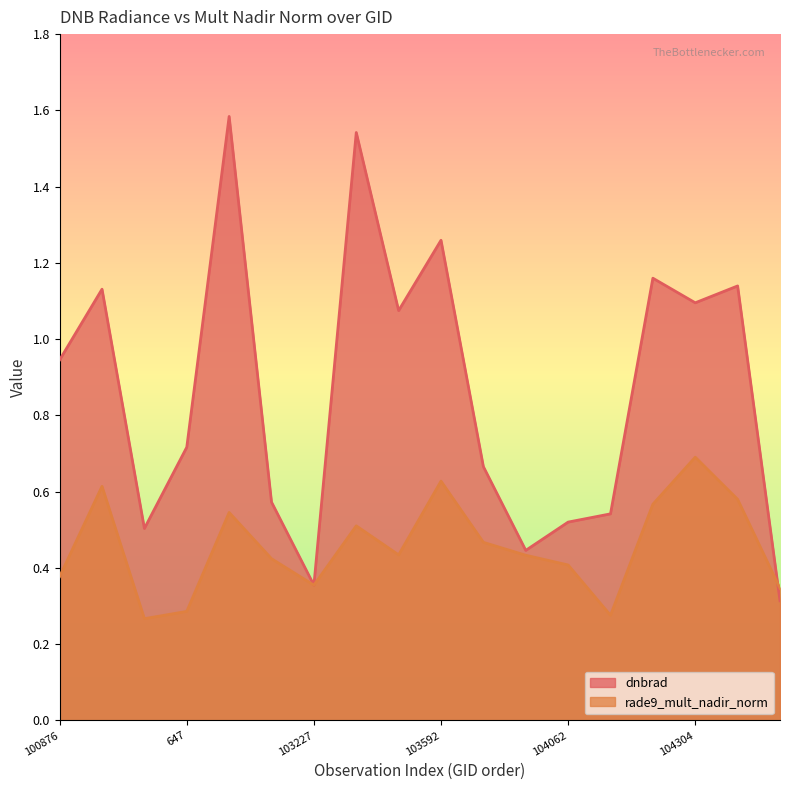

Which series has the largest total across all categories?

dnbrad